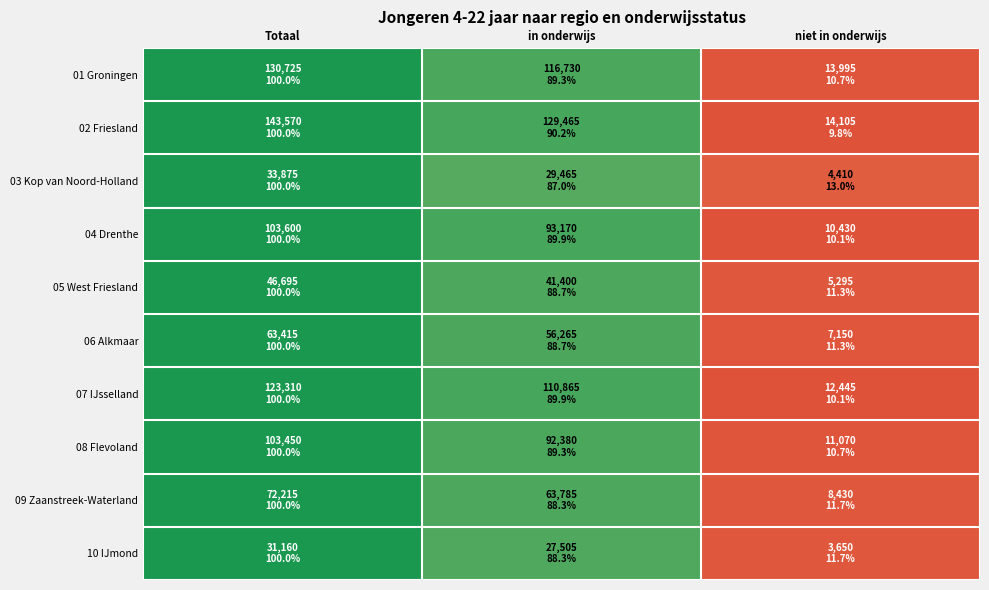

Reading left to right, list all the values displayed in this chart.

01 Groningen: Totaal=100.0	in onderwijs=89.3	niet in onderwijs=10.7
02 Friesland: Totaal=100.0	in onderwijs=90.2	niet in onderwijs=9.8
03 Kop van Noord-Holland: Totaal=100.0	in onderwijs=87.0	niet in onderwijs=13.0
04 Drenthe: Totaal=100.0	in onderwijs=89.9	niet in onderwijs=10.1
05 West Friesland: Totaal=100.0	in onderwijs=88.7	niet in onderwijs=11.3
06 Alkmaar: Totaal=100.0	in onderwijs=88.7	niet in onderwijs=11.3
07 IJsselland: Totaal=100.0	in onderwijs=89.9	niet in onderwijs=10.1
08 Flevoland: Totaal=100.0	in onderwijs=89.3	niet in onderwijs=10.7
09 Zaanstreek-Waterland: Totaal=100.0	in onderwijs=88.3	niet in onderwijs=11.7
10 IJmond: Totaal=100.0	in onderwijs=88.3	niet in onderwijs=11.7